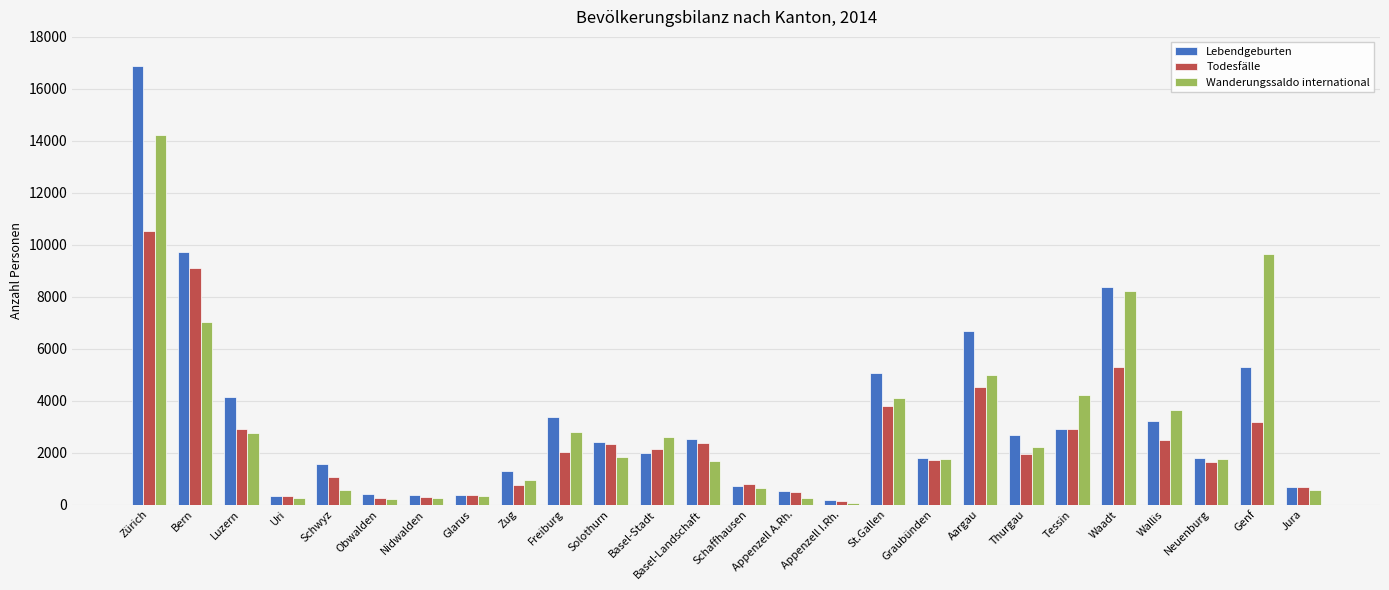

At which category is the sum across all series the highest?

Zürich